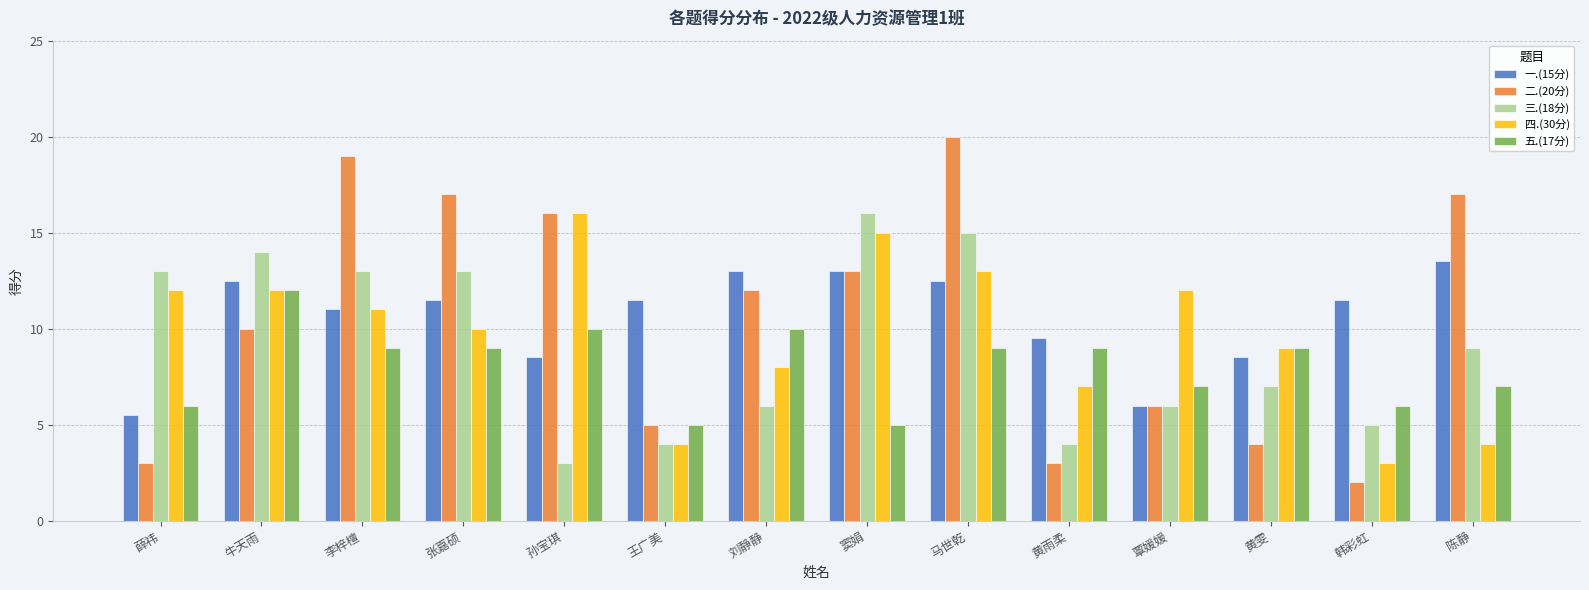

What is the minimum value for 三.(18分)?

3.0